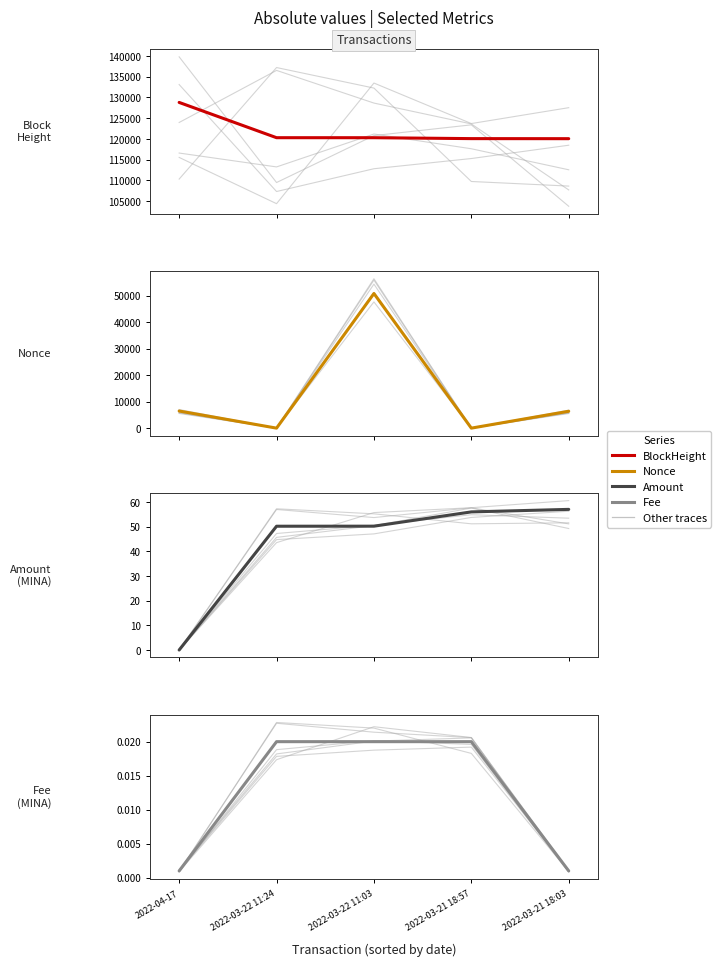

Which category has the highest value across all series?

2022-04-17